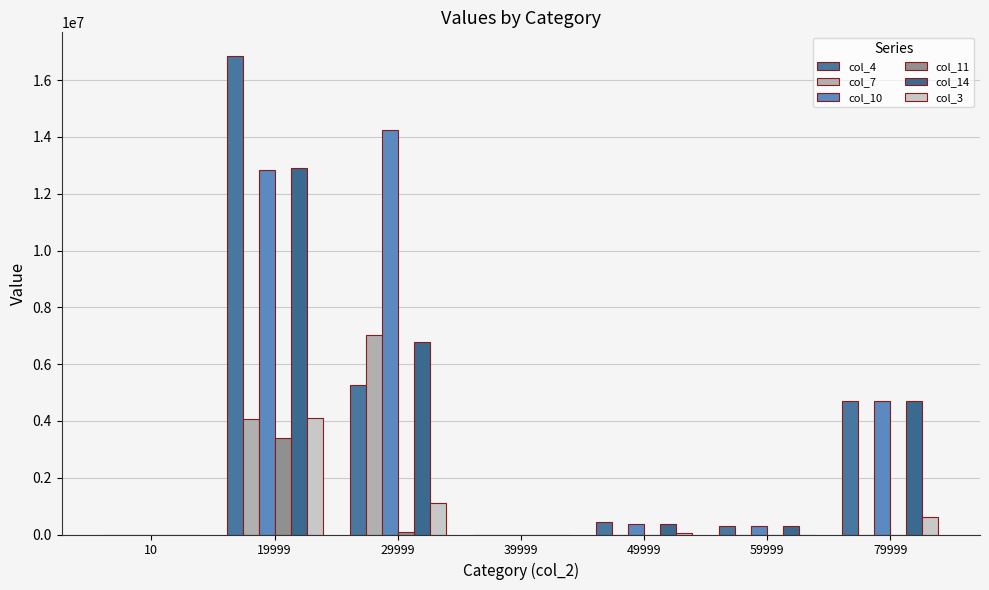

Between 10 and 29999, which series saw the biggest shift?

col_10